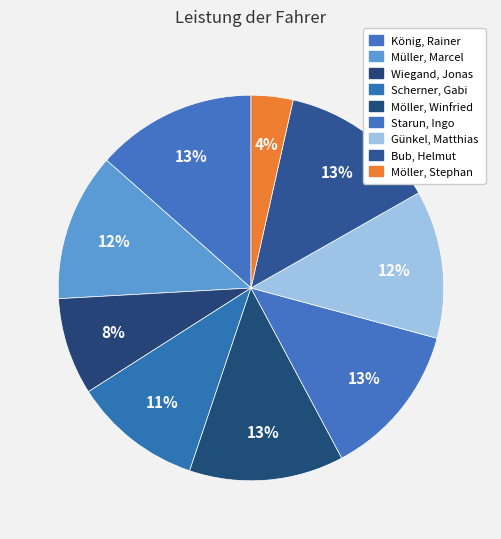

The König, Rainer slice represents 13% of the pie. True or false?

True